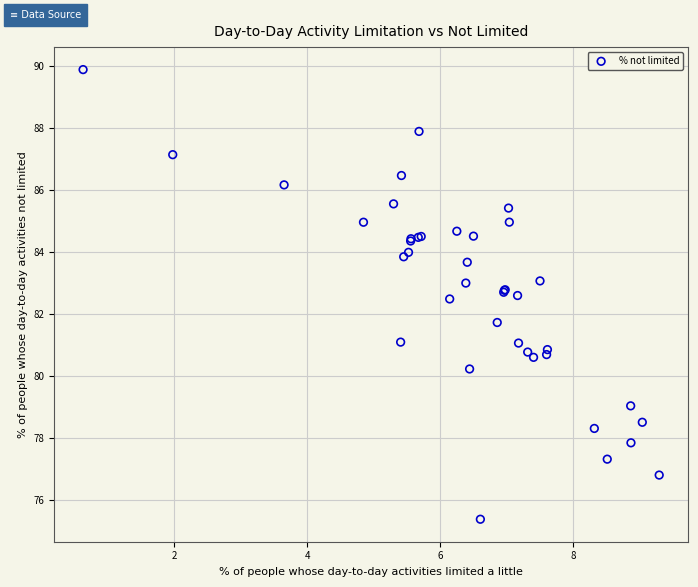

What Y value in the scatter plot is closest to 82?

81.7